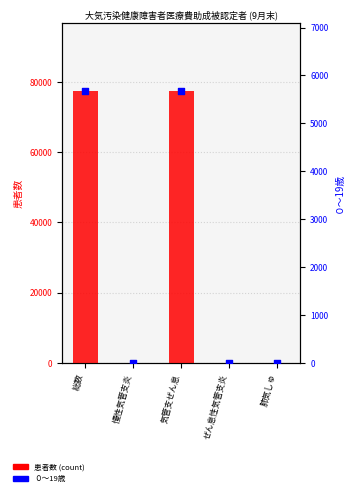

Which series contains the highest Y value?

患者数 (count)